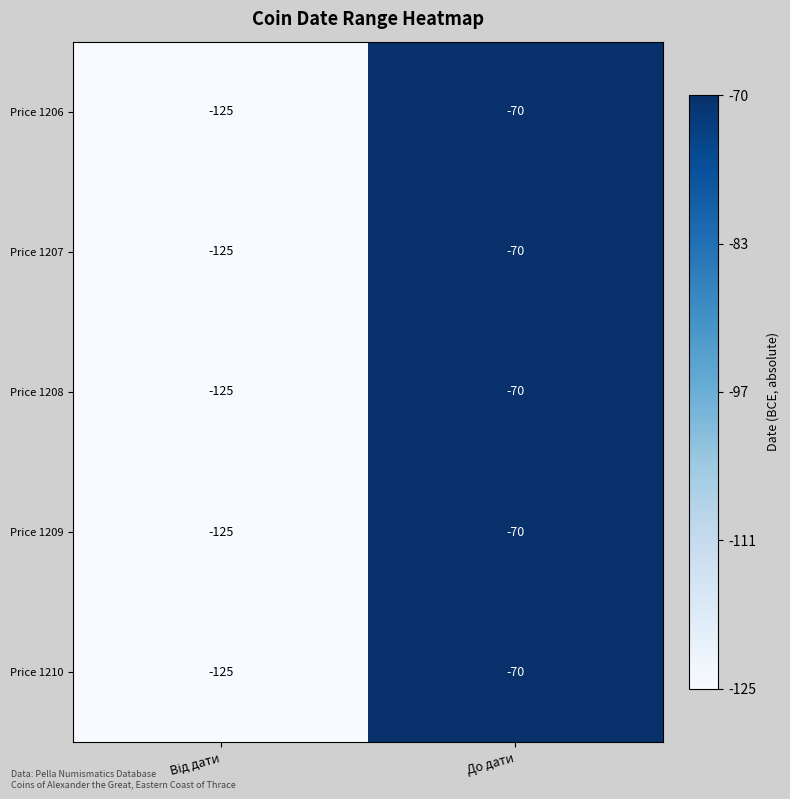

What is the minimum value for Price 1206?

-125